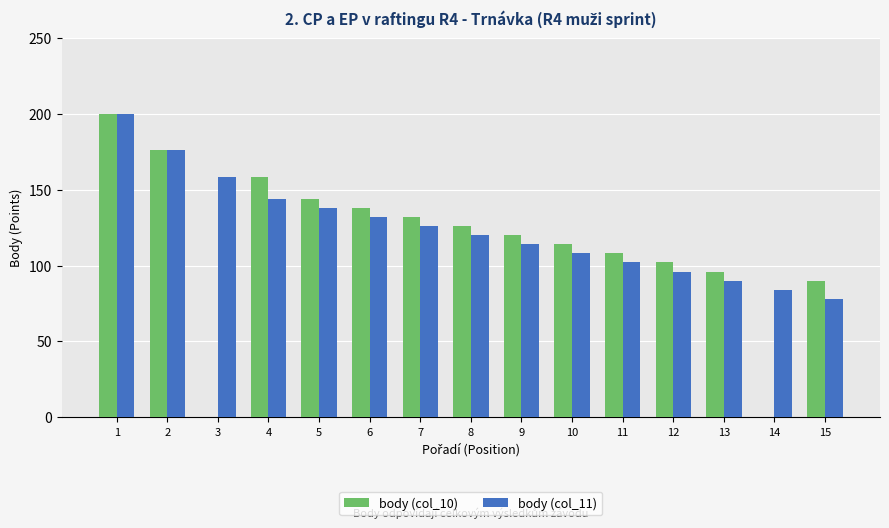

What is the approximate value of body (col_11) at 8, to the nearest 50?

100